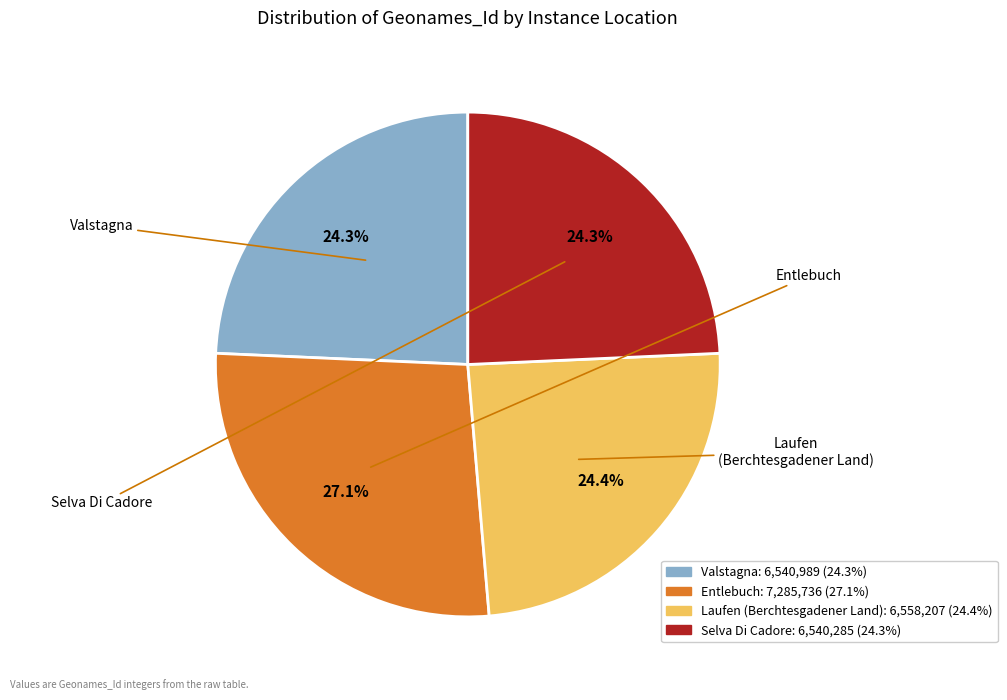

To the nearest percent, what is the average slice percentage?

25%